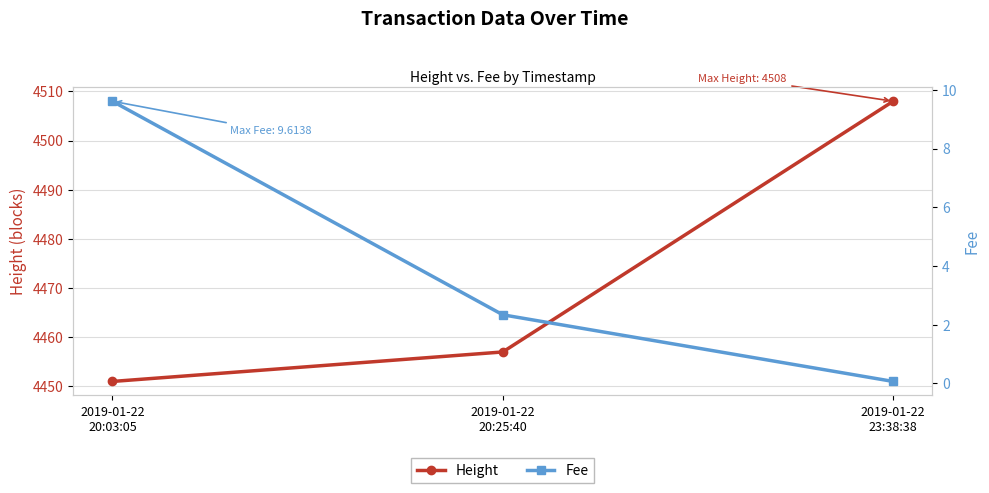

Which series has the largest total across all categories?

Height